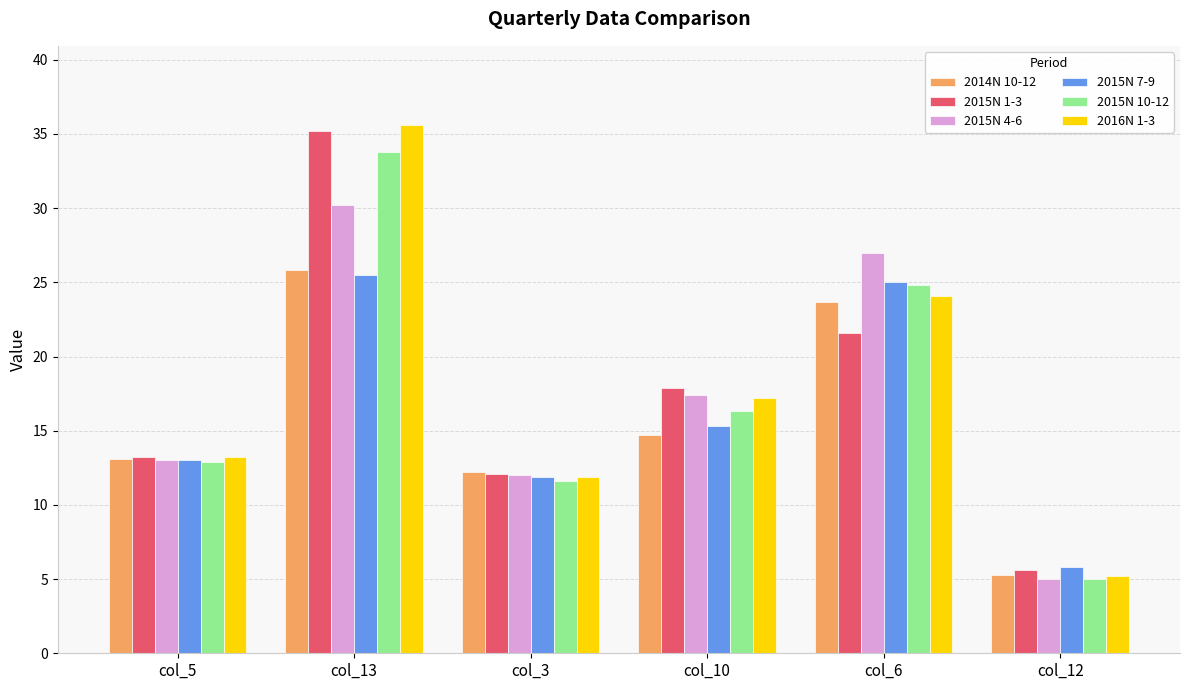

What is the sum of the 2015N 10-12 values at col_10 and col_5?

29.2